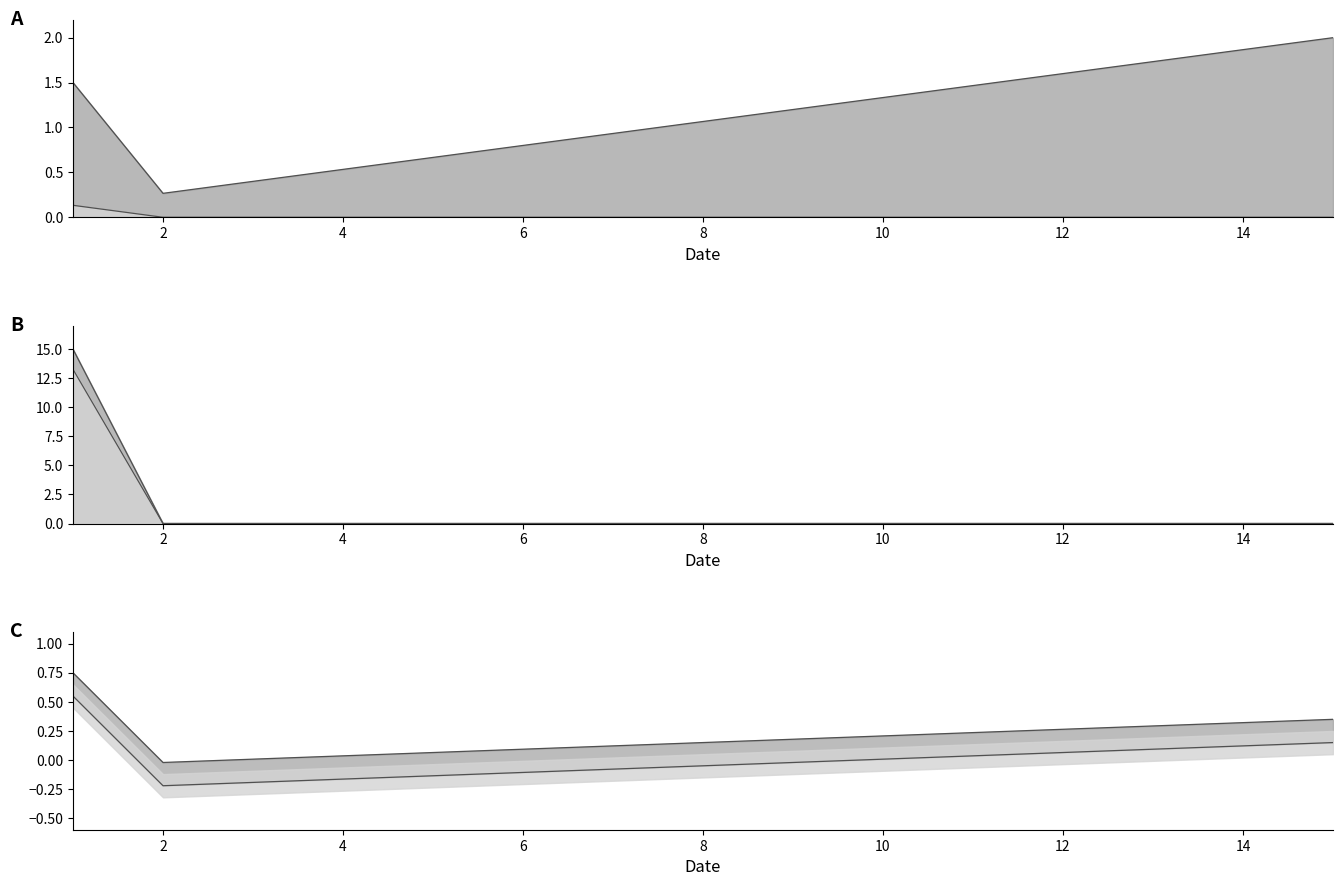

What is the difference between the maximum and minimum values in the RAZLIKA series?

13.3